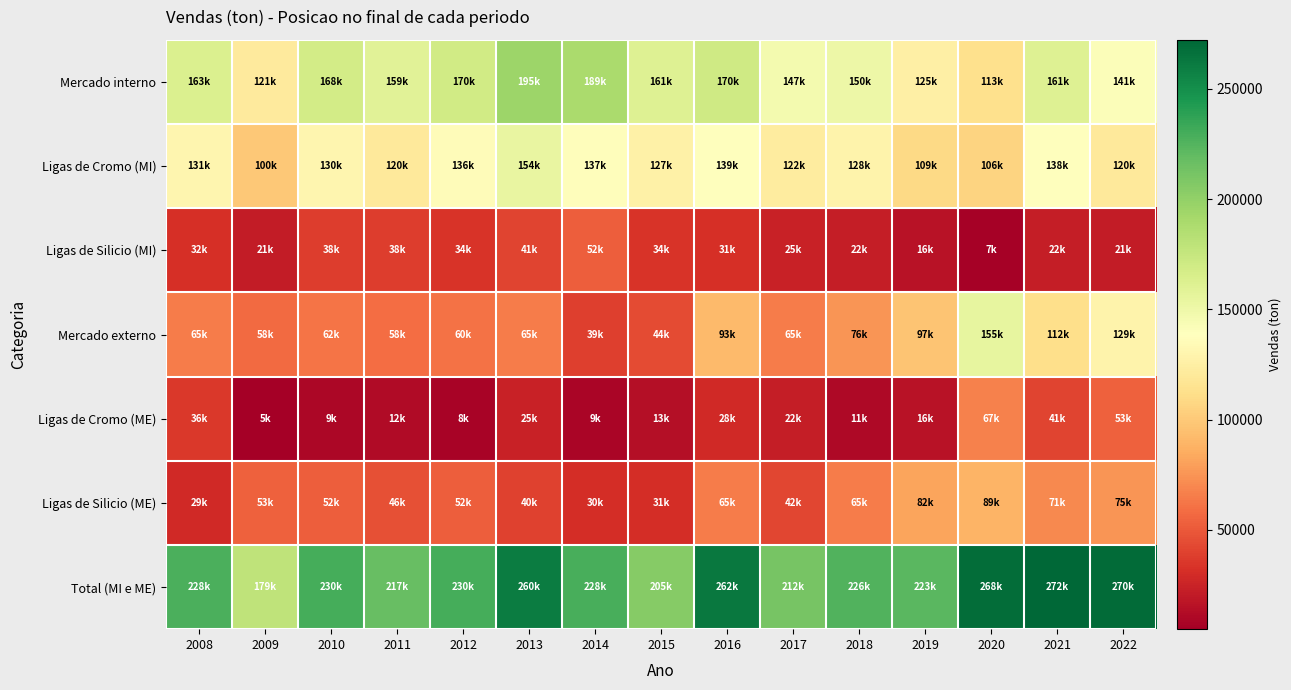

How many distinct data groups are displayed?

7